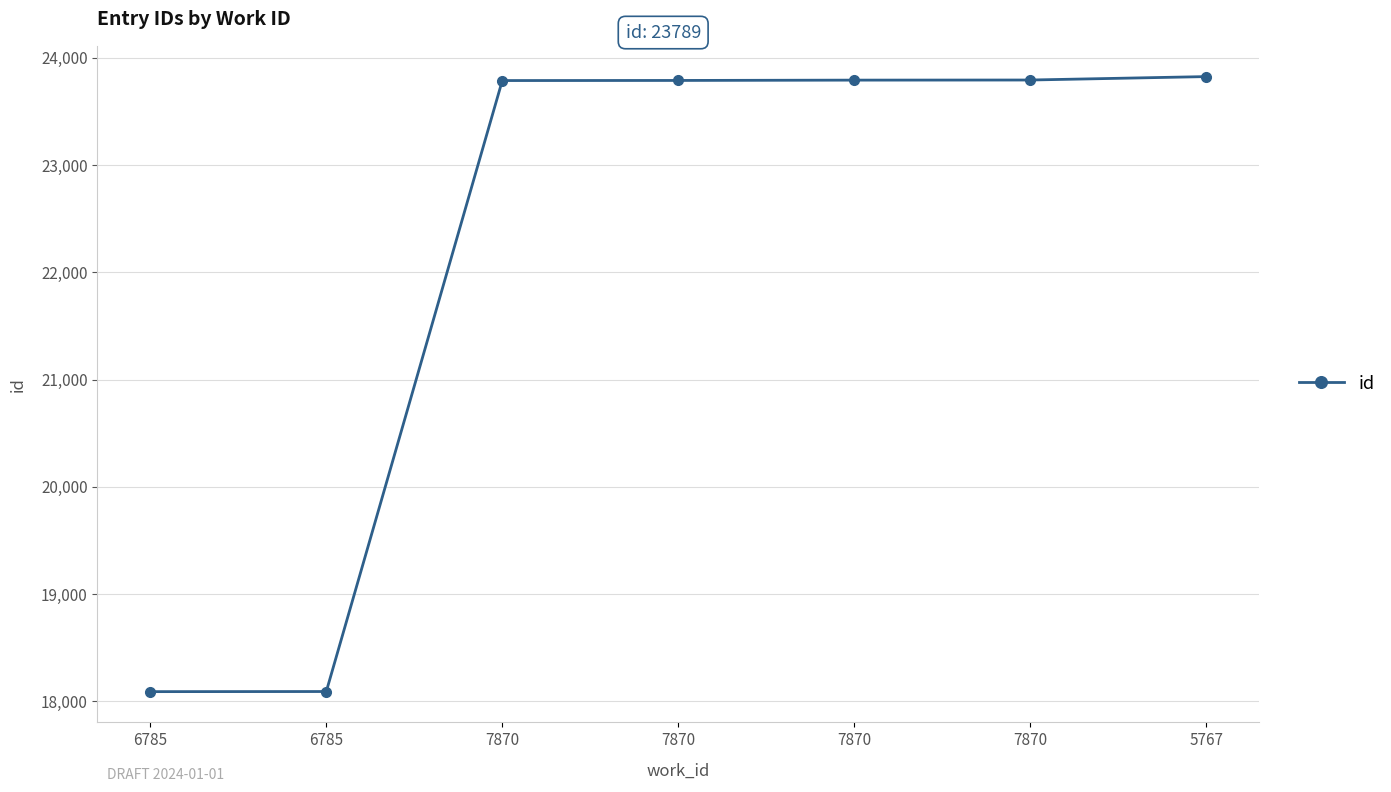

How many distinct data groups are displayed?

1